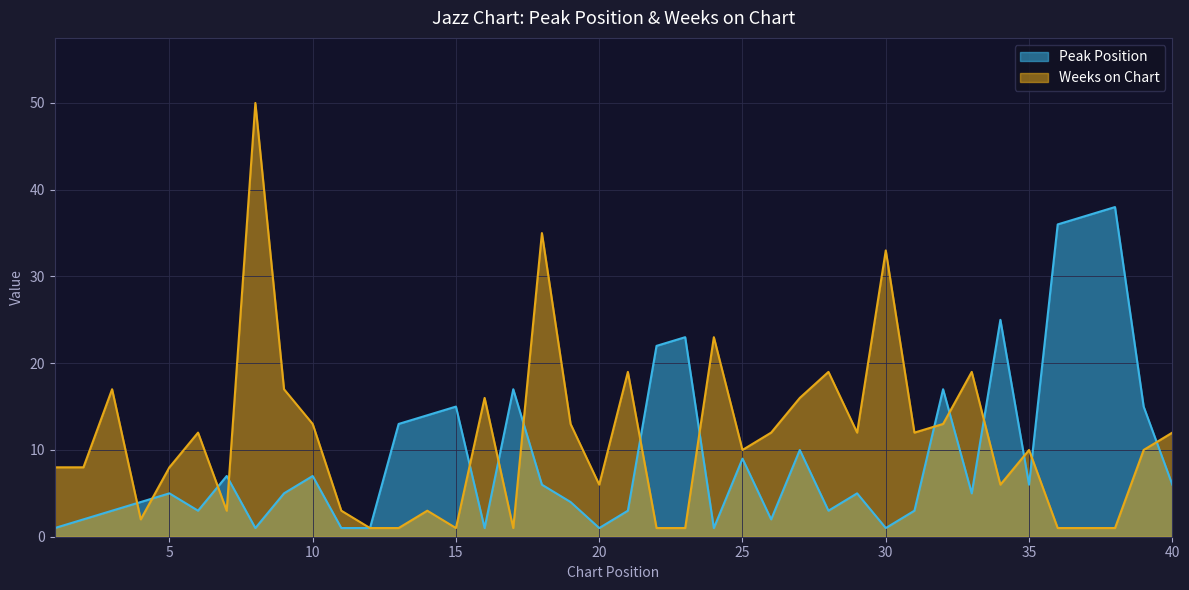

The Weeks on Chart series shows 1 at 38. True or false?

True